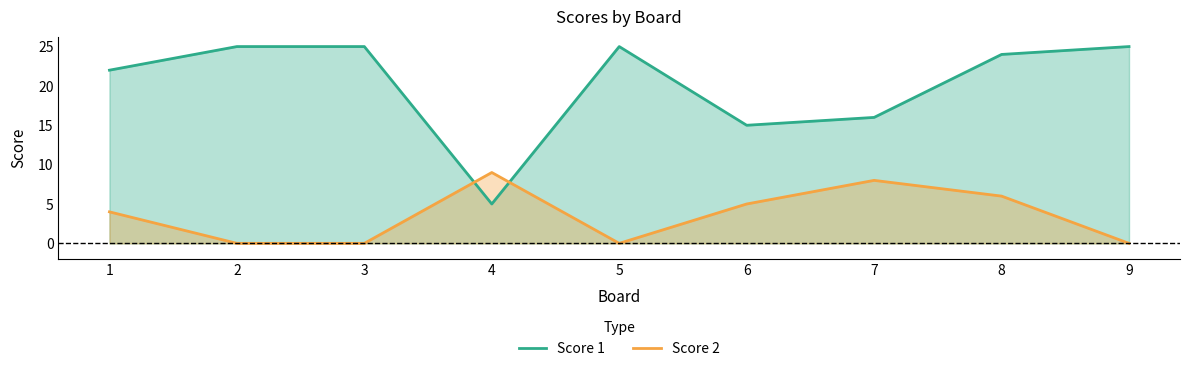

How many values in Score 2 are above zero?

5